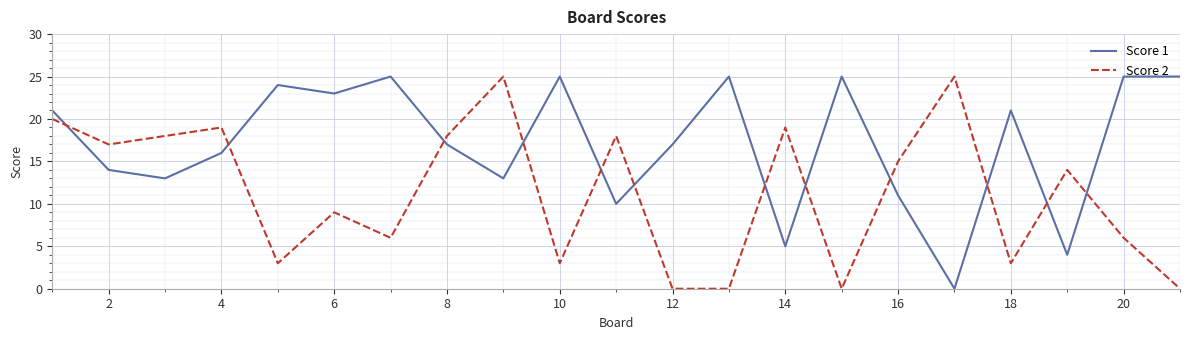

How many times do Score 2 and Score 1 cross each other?

12